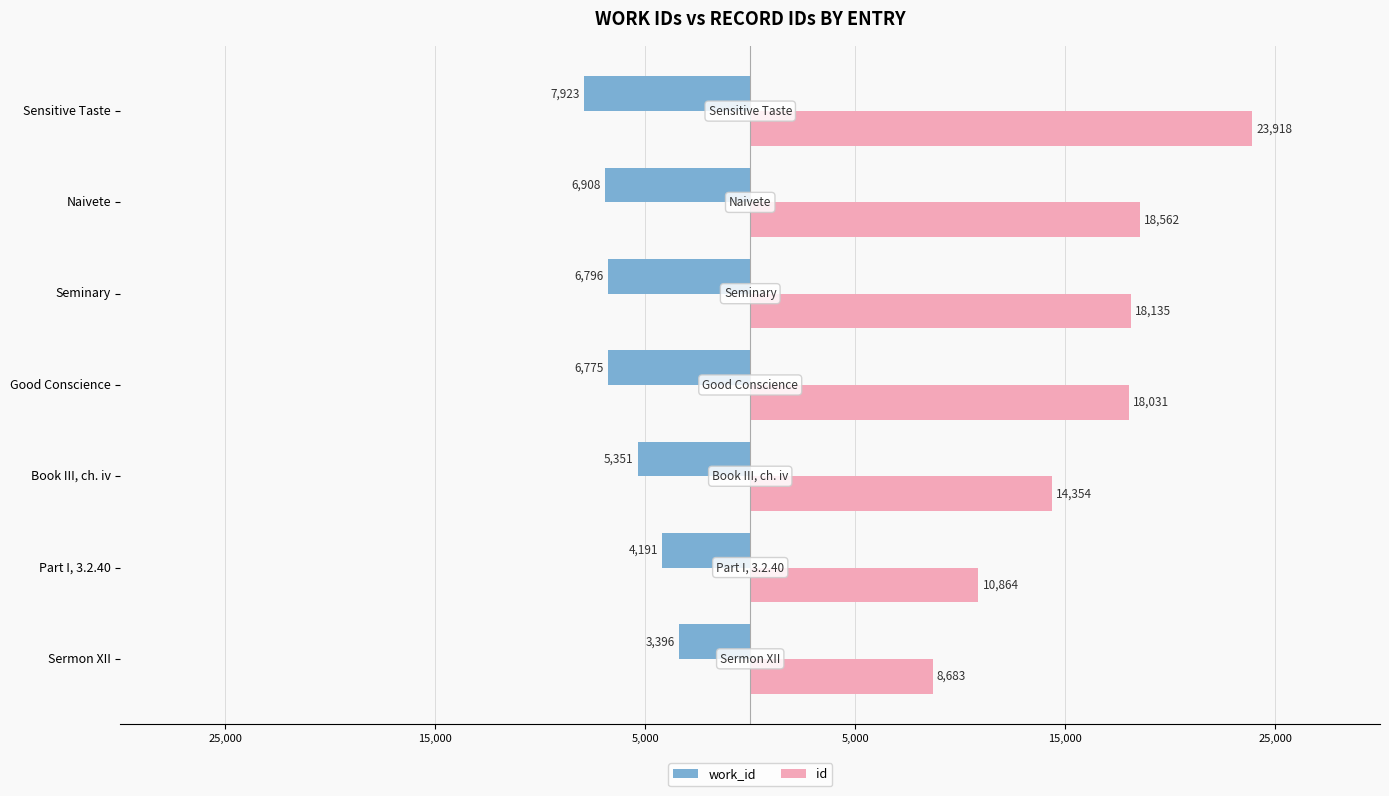

What are all the series names shown in the legend?

work_id, id